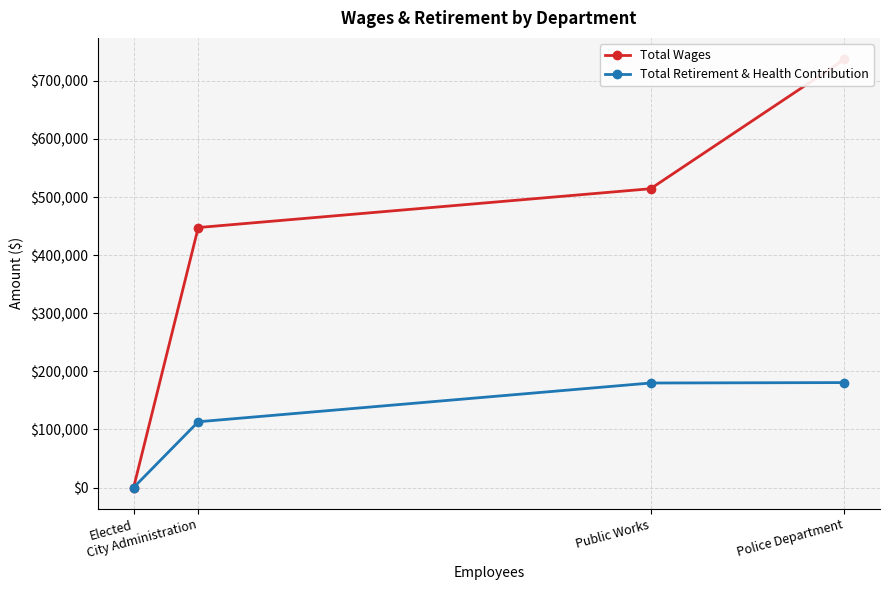

Count the number of data series in this chart.

2